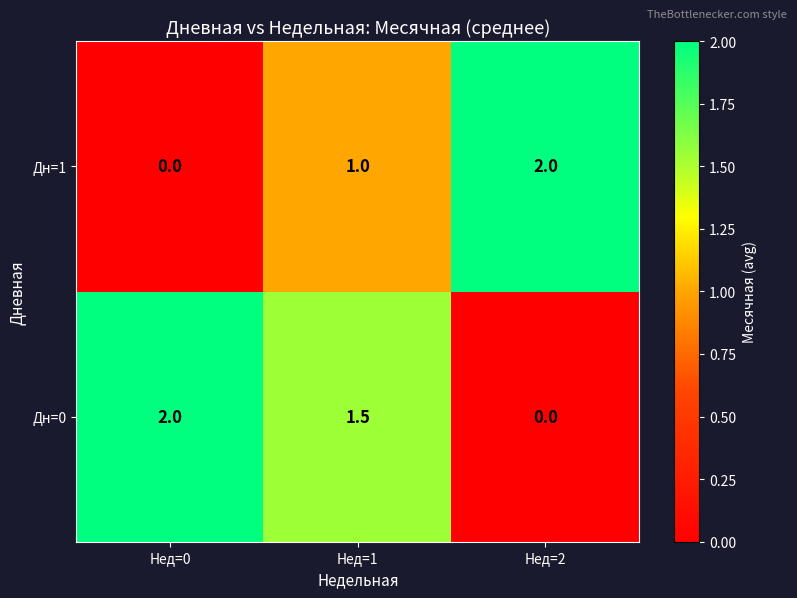

Reading right to left, list all the values displayed in this chart.

Дн=1: 2.0	1.0	0.0
Дн=0: 0.0	1.5	2.0